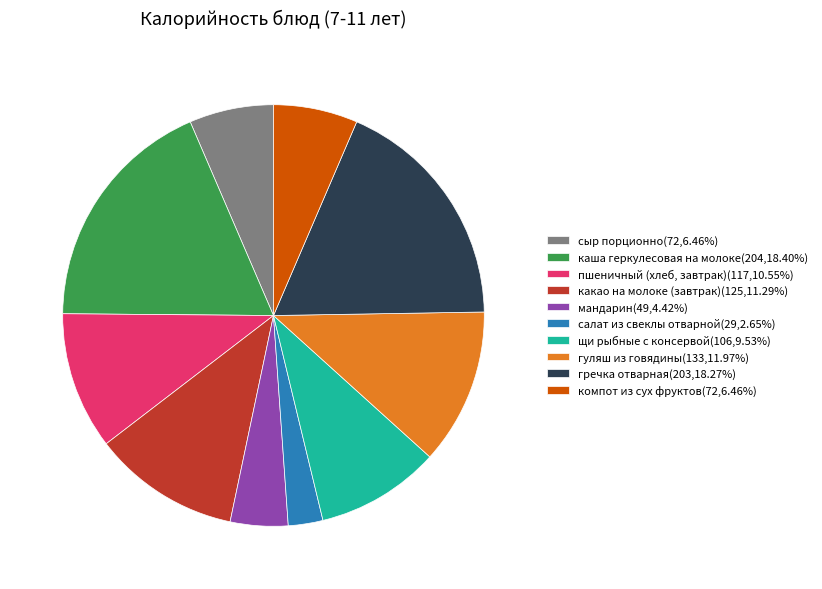

What is the ratio of the value at какао на молоке (завтрак)(125,11.29%) to the value at щи рыбные с консервой(106,9.53%)?

1.2